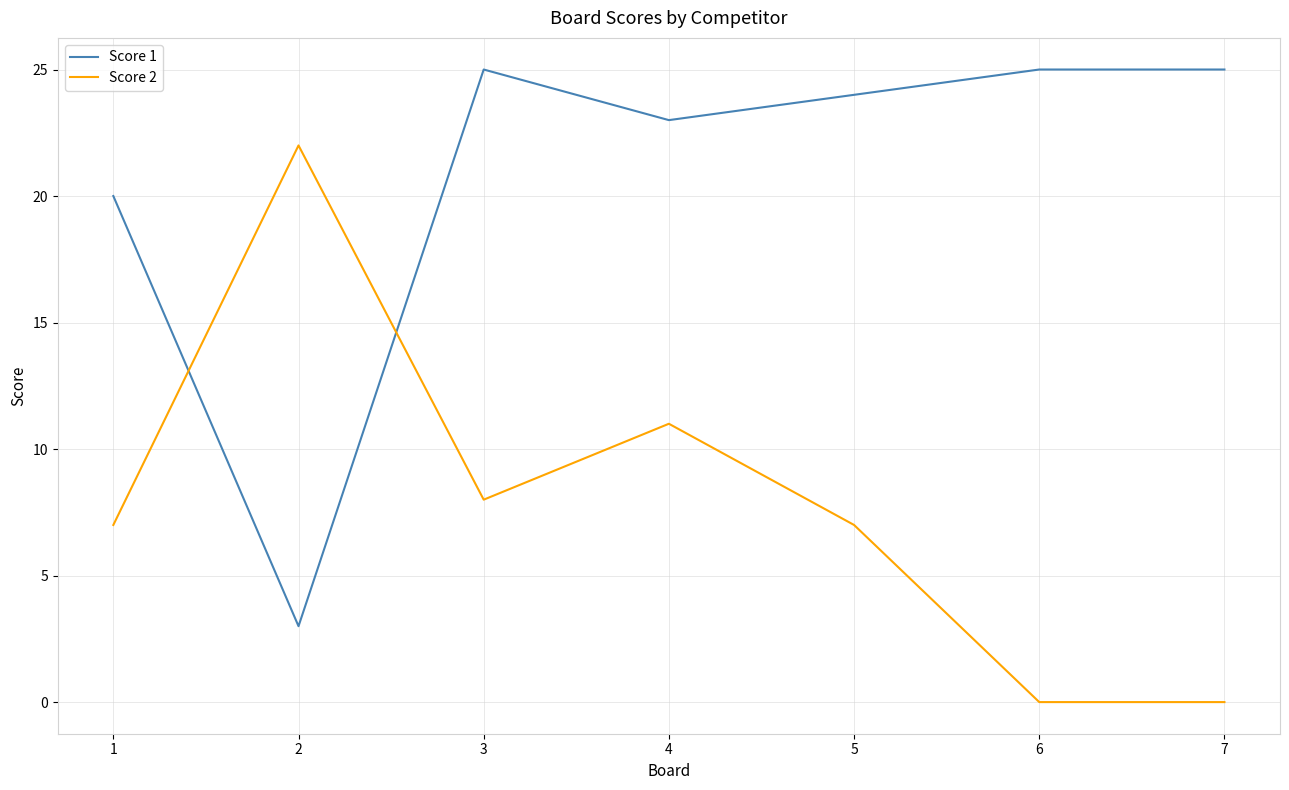

Reading left to right, transcribe all the data shown in this chart.

Score 1: 1=20	2=3	3=25	4=23	5=24	6=25	7=25
Score 2: 1=7	2=22	3=8	4=11	5=7	6=0	7=0